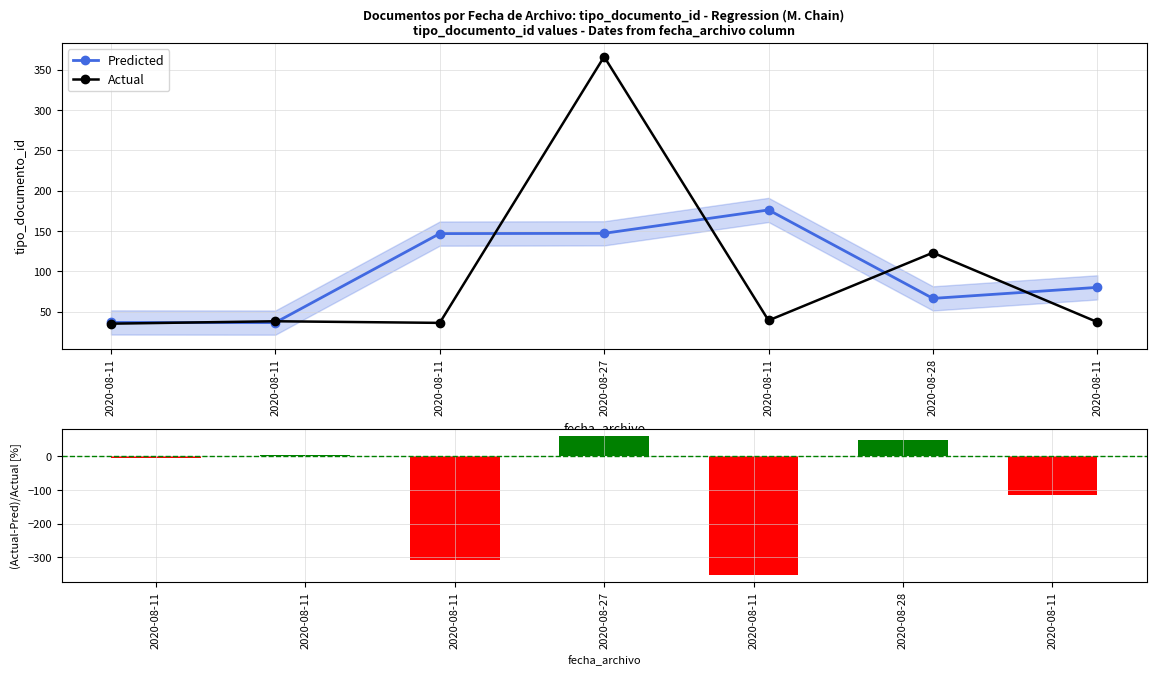

The Predicted series shows 36.5 at 2020-08-11. True or false?

True